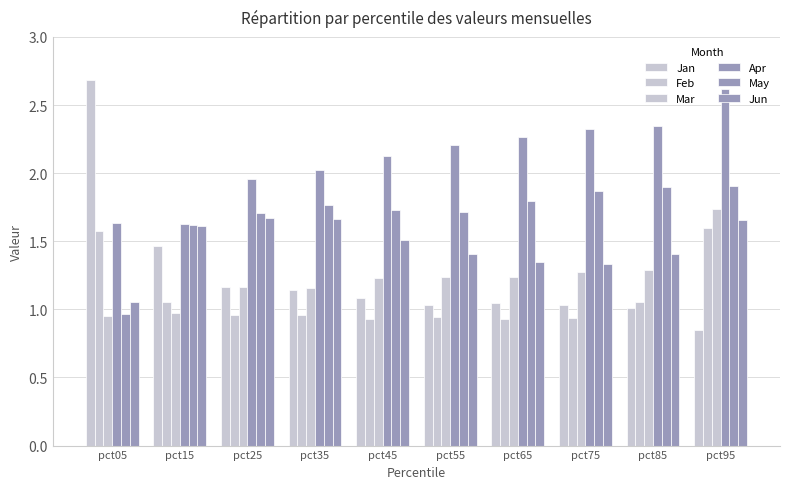

Reading left to right, transcribe all the data shown in this chart.

Jan: 2.7	1.5	1.2	1.1	1.1	1.0	1.0	1.0	1.0	0.8
Feb: 1.6	1.1	1.0	1.0	0.9	0.9	0.9	0.9	1.1	1.6
Mar: 0.9	1.0	1.2	1.2	1.2	1.2	1.2	1.3	1.3	1.7
Apr: 1.6	1.6	2.0	2.0	2.1	2.2	2.3	2.3	2.3	2.6
May: 1.0	1.6	1.7	1.8	1.7	1.7	1.8	1.9	1.9	1.9
Jun: 1.1	1.6	1.7	1.7	1.5	1.4	1.3	1.3	1.4	1.7